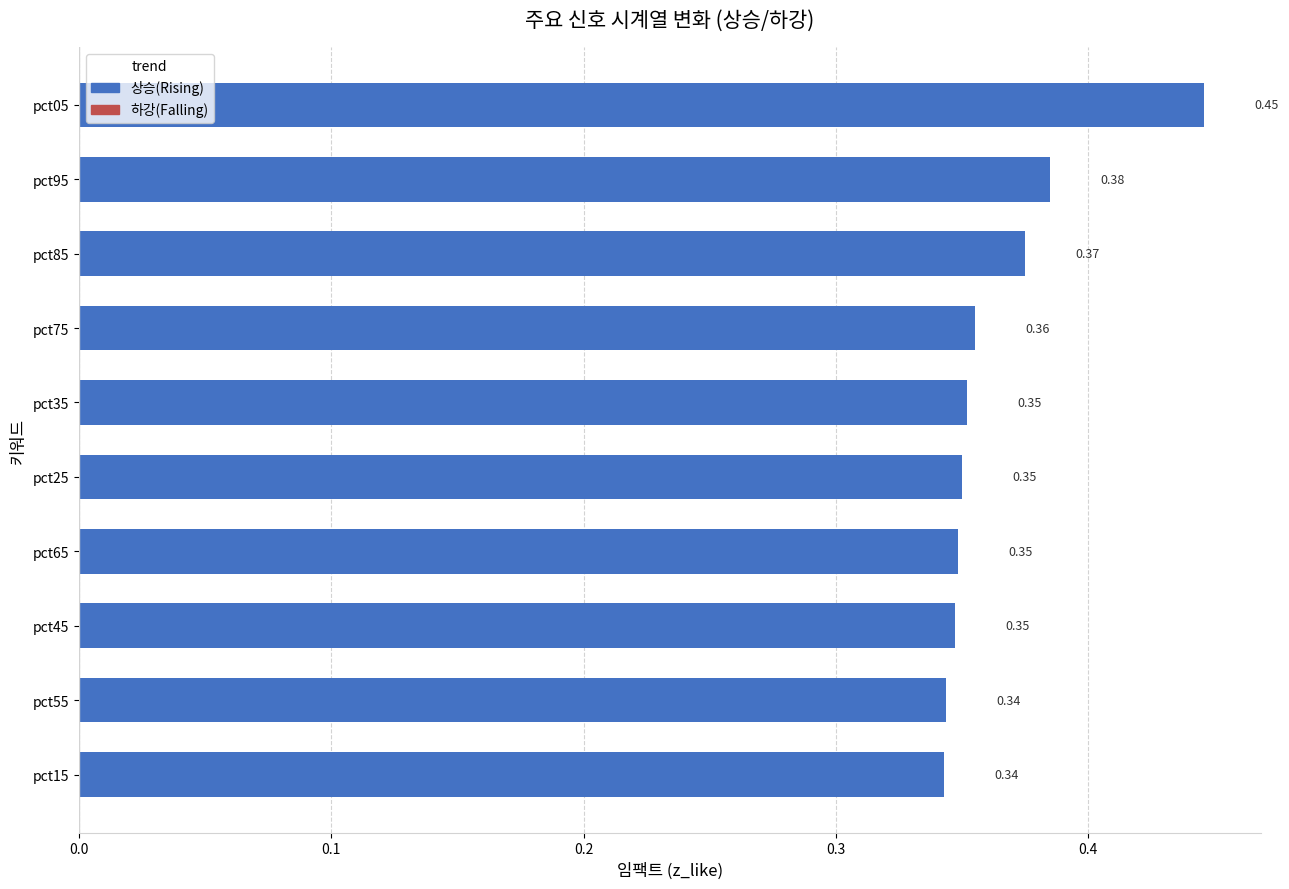

Between pct05 and pct15, which is larger?

pct05